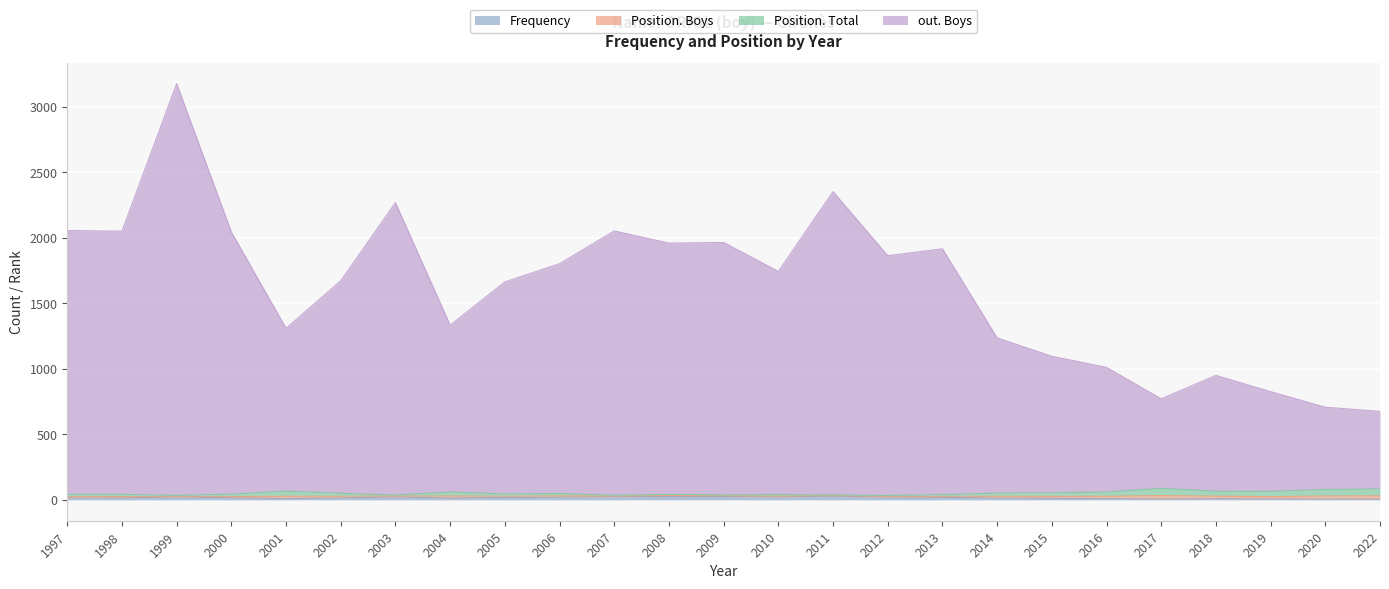

List the labels in order of Position. Total value, largest first.

2017, 2022, 2020, 2001, 2018, 2019, 2004, 2016, 2015, 2014, 2002, 2006, 2005, 2000, 1997, 1998, 2008, 2010, 2013, 2009, 2011, 2003, 2007, 1999, 2012